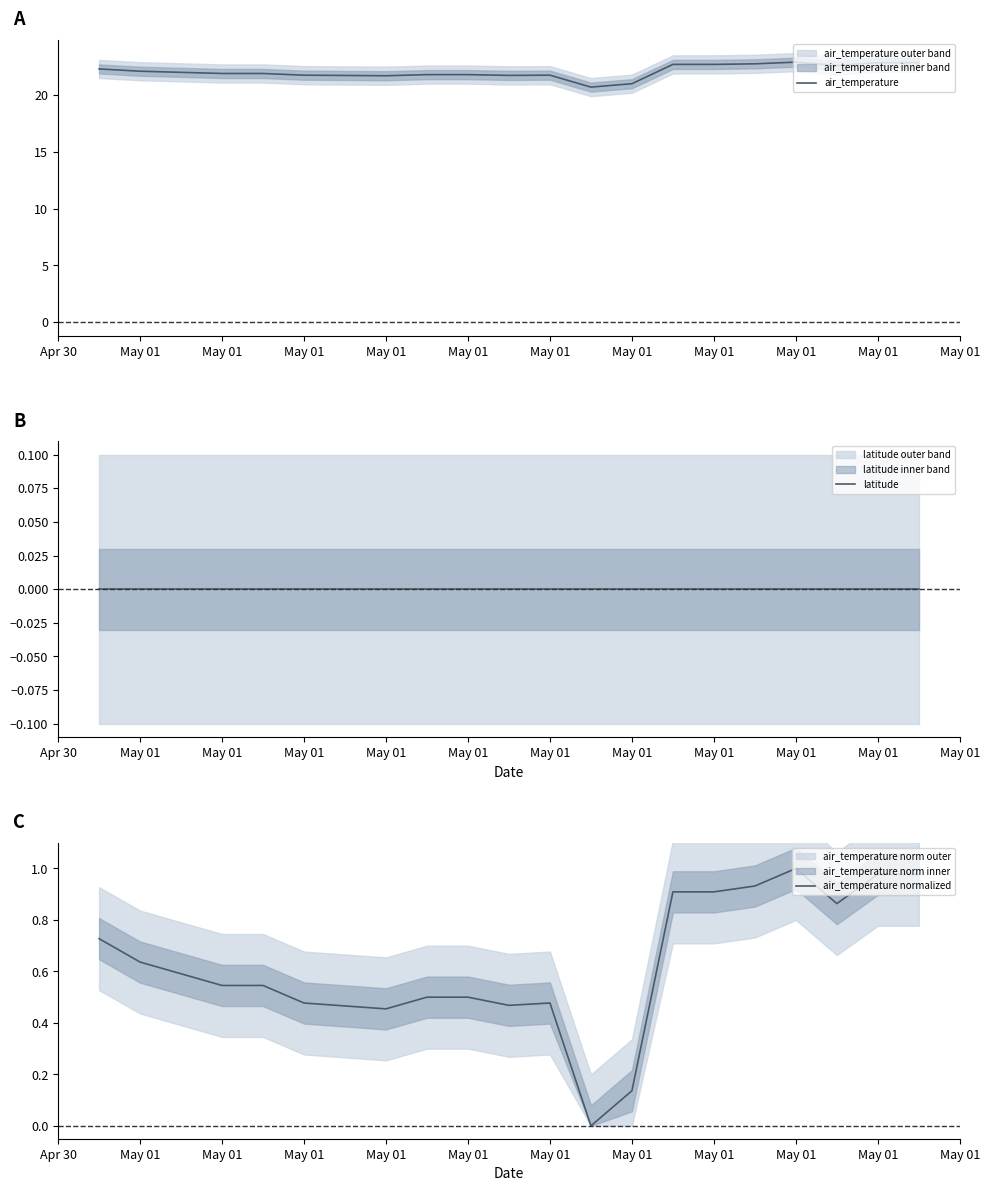

True or false: air_temperature and latitude cross at least once.

False